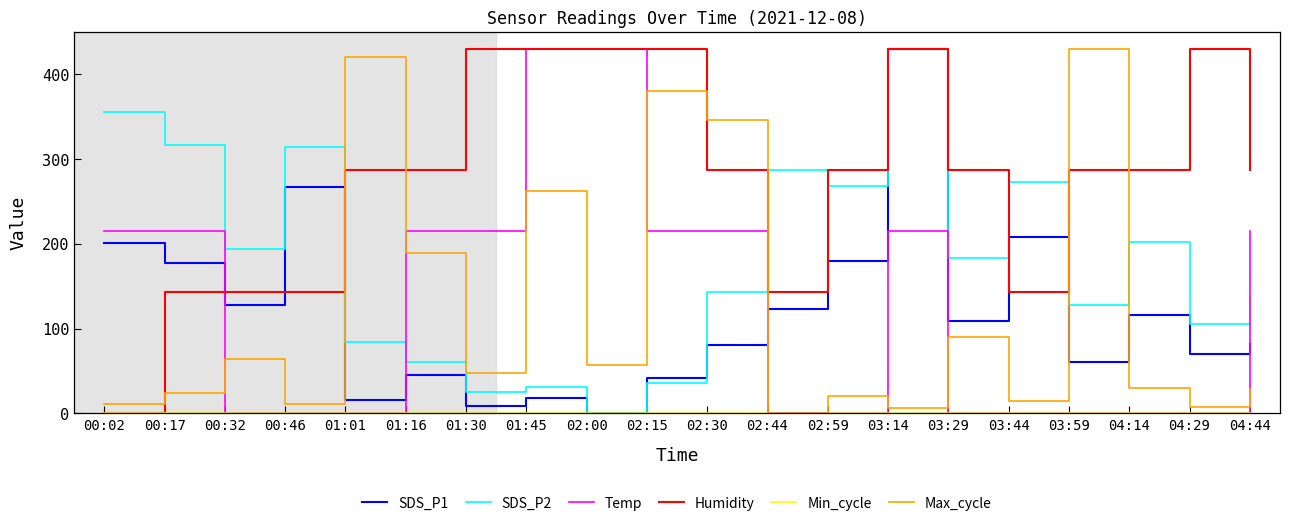

What is the spread (max minus min) of values at 04:14?

286.7